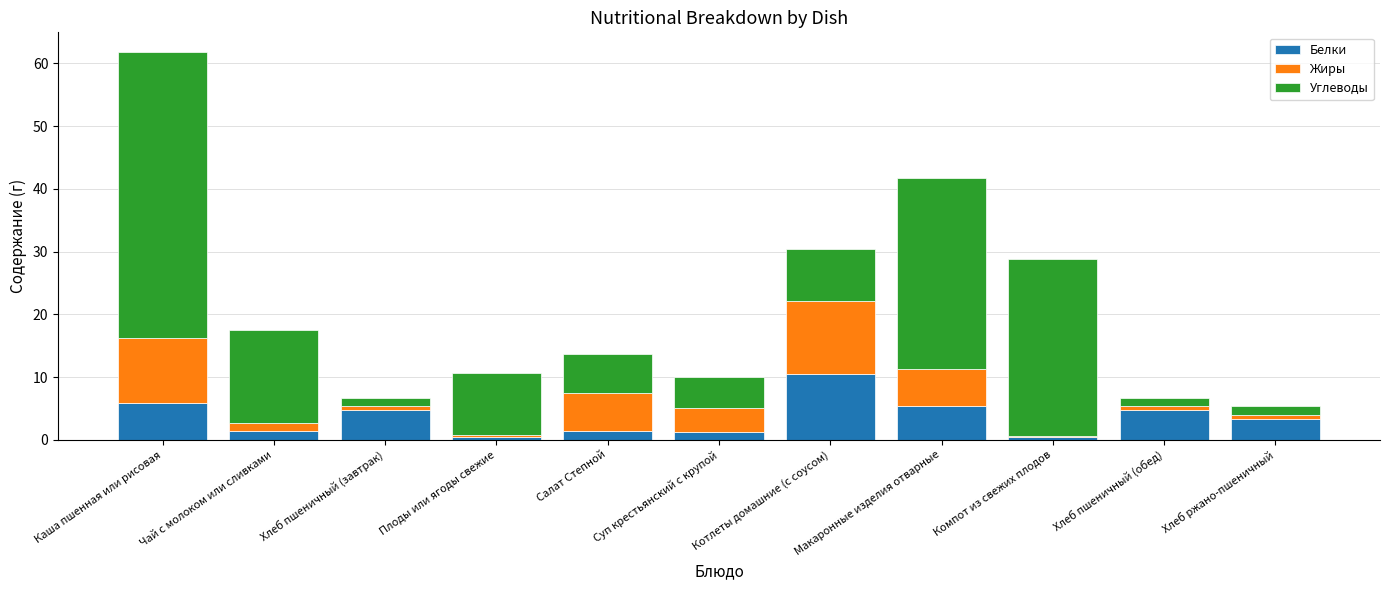

What are all the series names shown in the legend?

Белки, Жиры, Углеводы